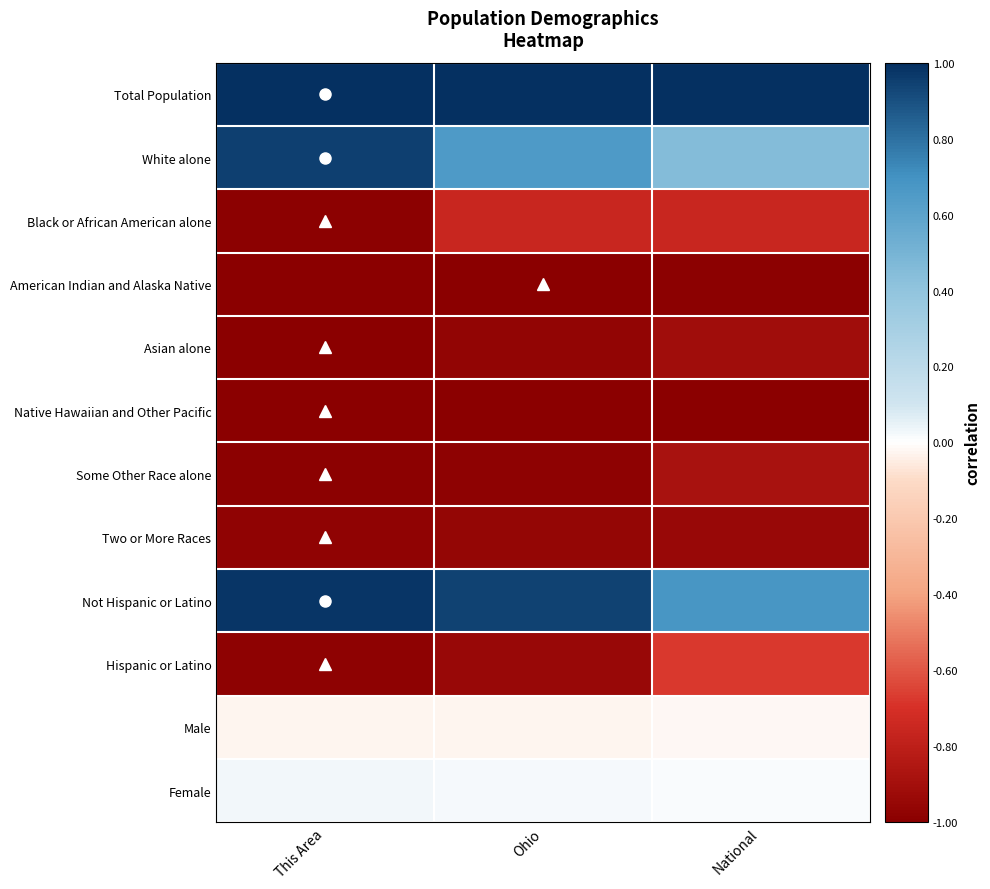

Between This Area and Ohio, which is larger?

This Area